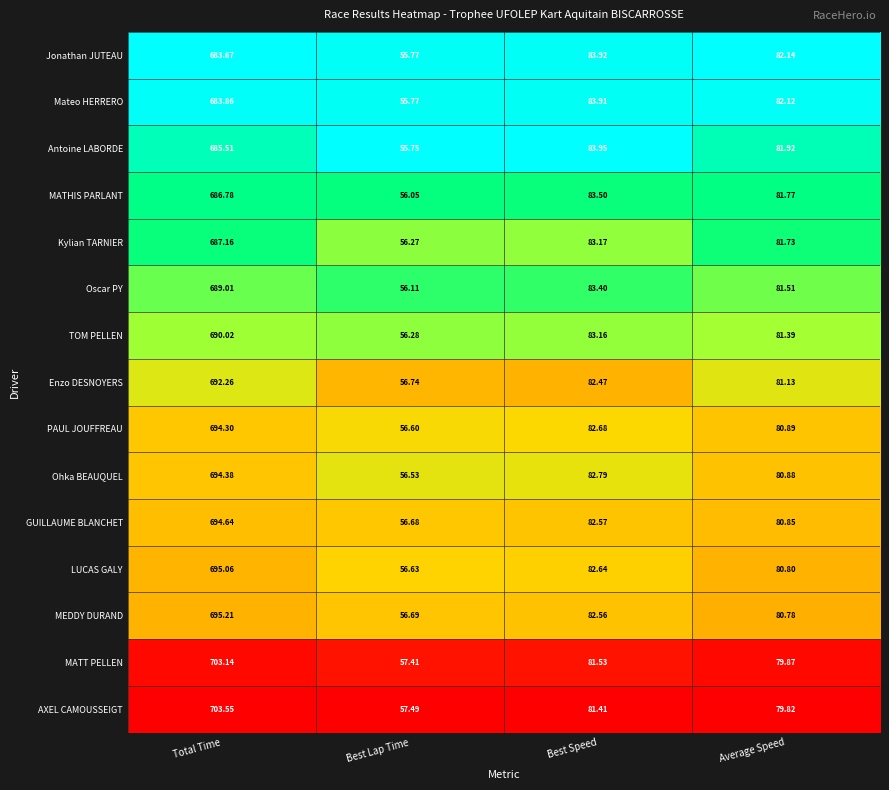

At which category is the sum across all series the highest?

Total Time